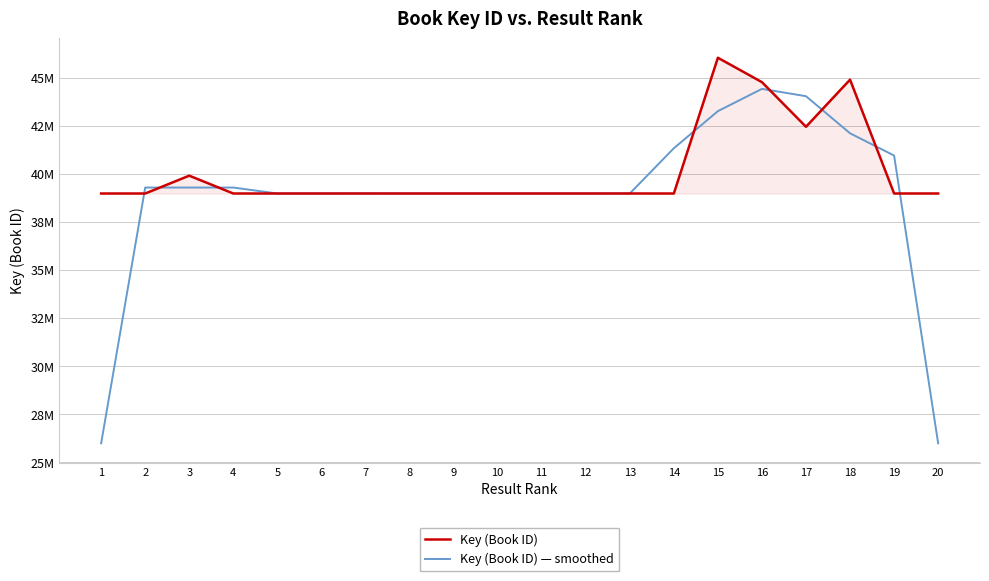

What is the sum of all Key (Book ID) values?

802729971.0